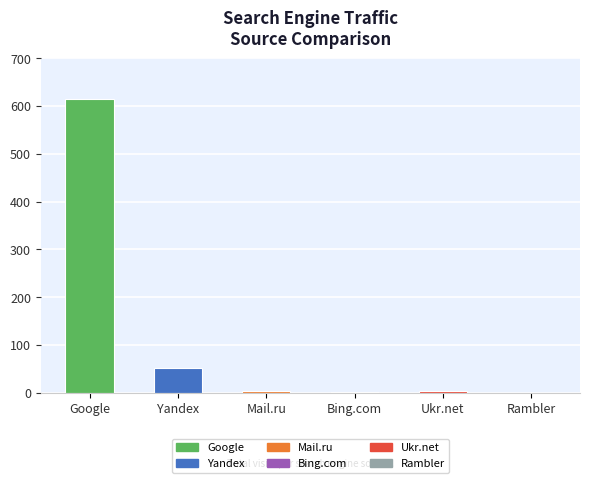

Which label corresponds to the largest value in the chart?

Google